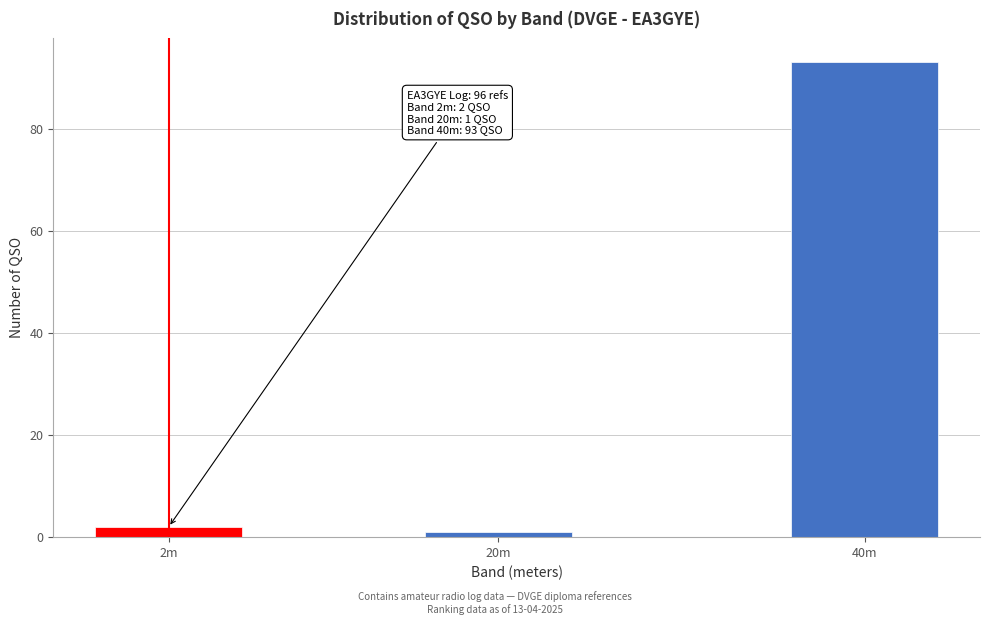

Reading left to right, extract all data points from this chart.

2m=2	20m=1	40m=93